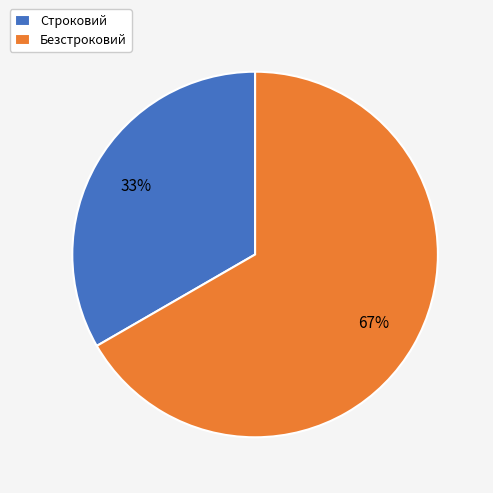

What is the ratio of the value at Строковий to the value at Безстроковий?

0.5